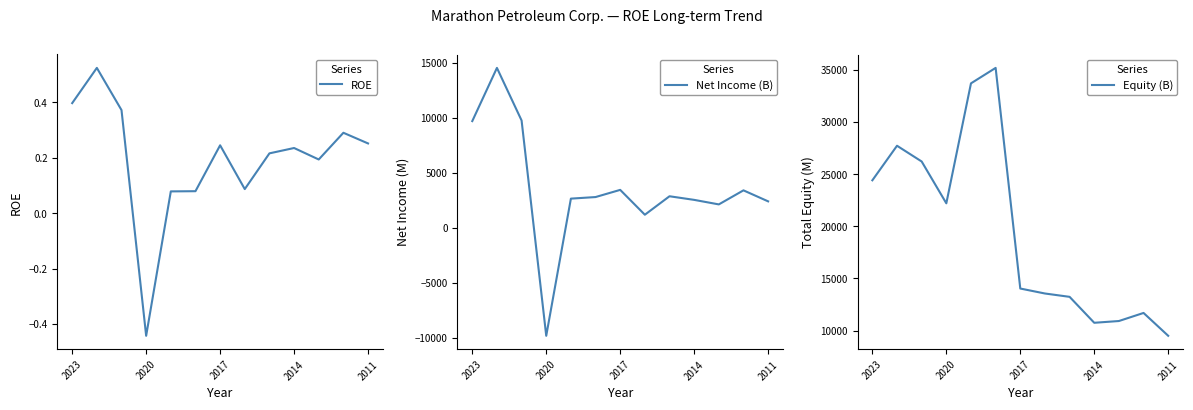

What is the spread (max minus min) of values at 11?

11693.7